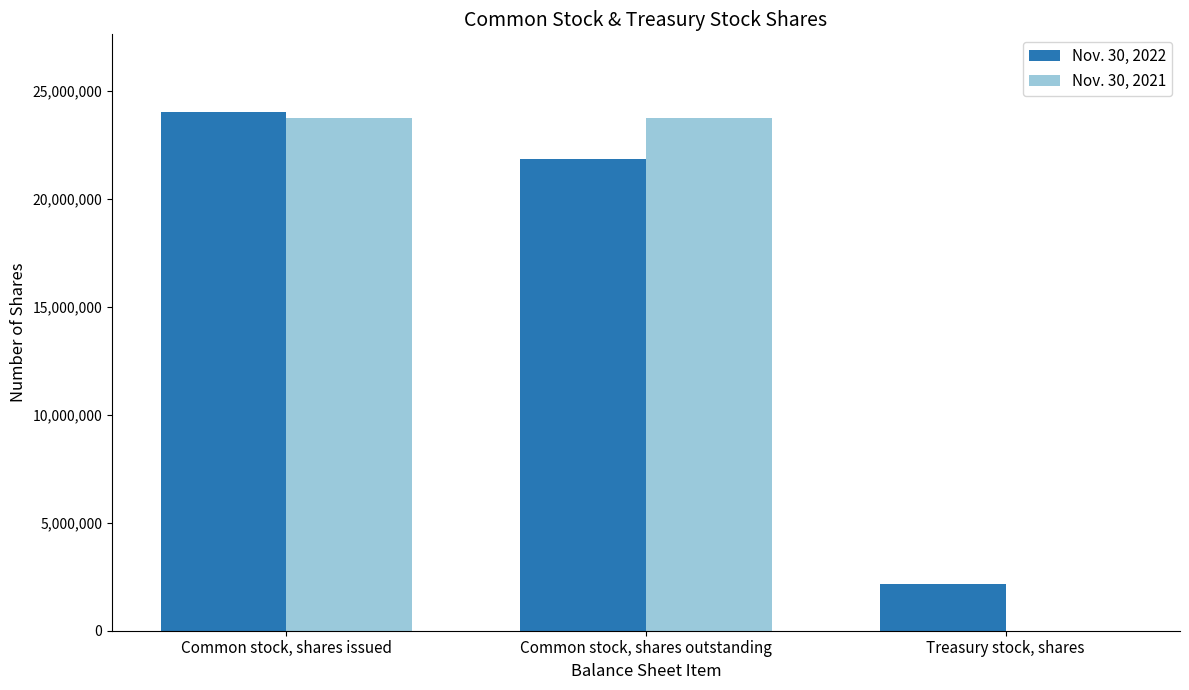

Reading left to right, what are all the values shown in this chart?

Nov. 30, 2022: 24018612	21852625	2165987
Nov. 30, 2021: 23754096	23754096	0